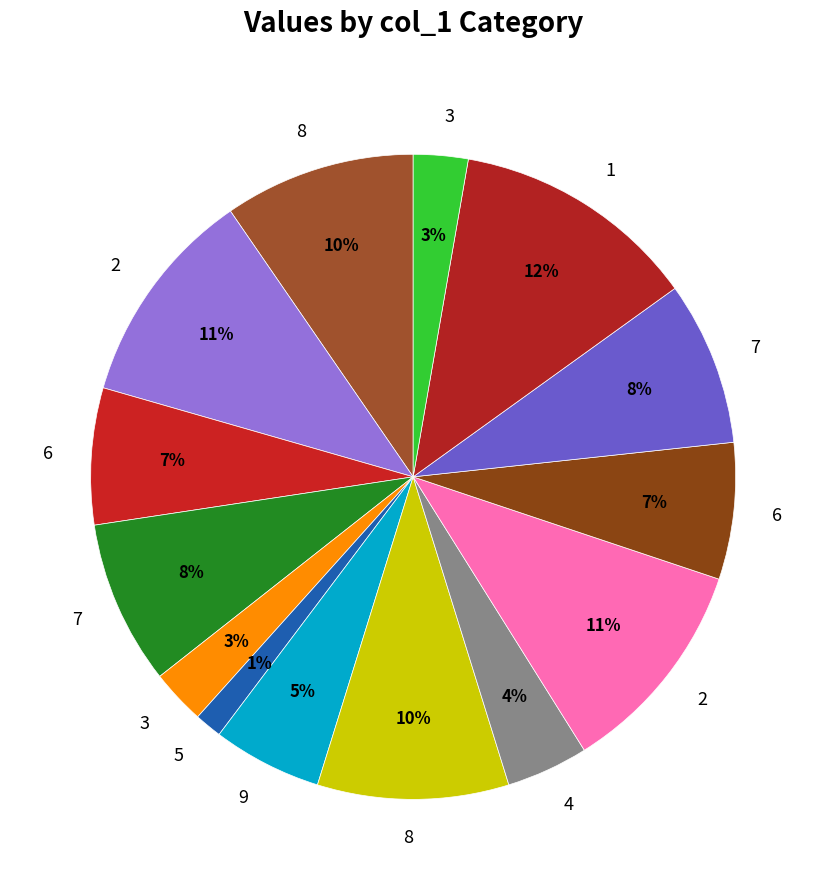

Does any single category account for the majority?

No